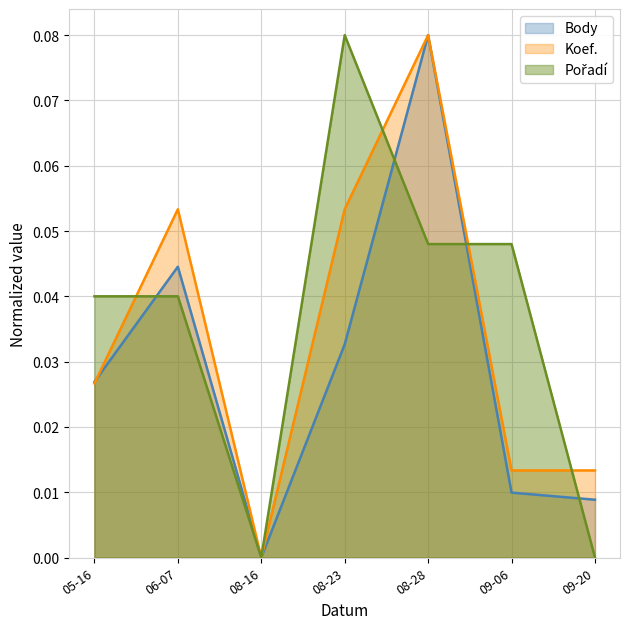

What position from the left is 08-23?

4